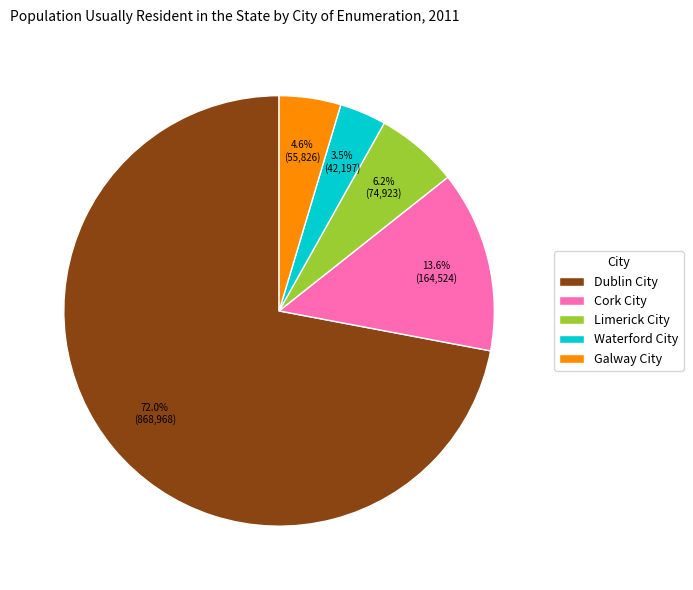

Is there a majority slice in this chart?

Yes